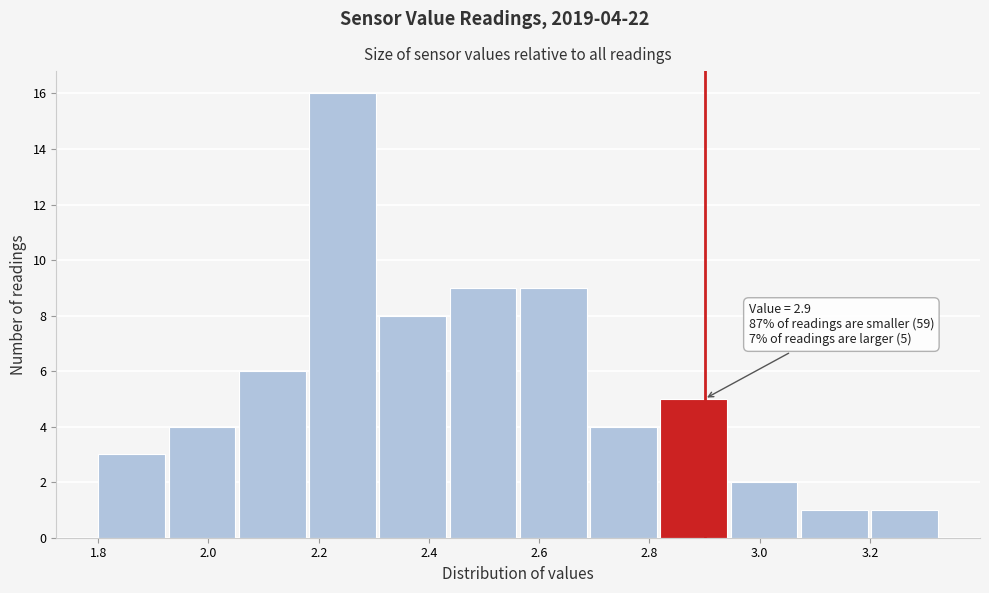

Which range on the x-axis has the tallest bar?

2.18 to 2.32